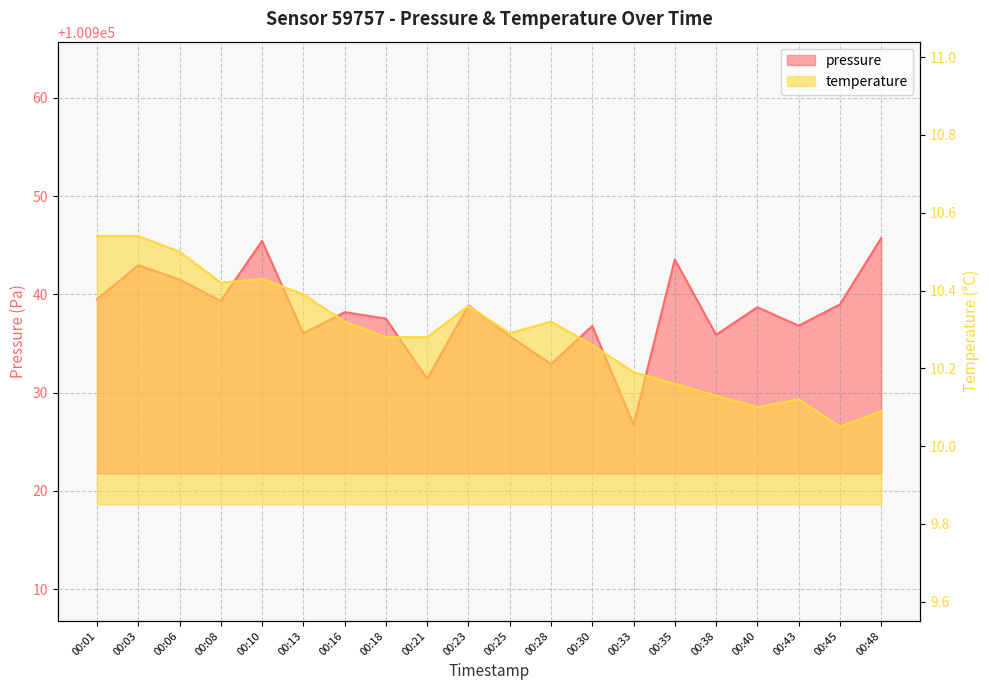

Rank the series at 00:48 from lowest to highest value.

temperature, pressure